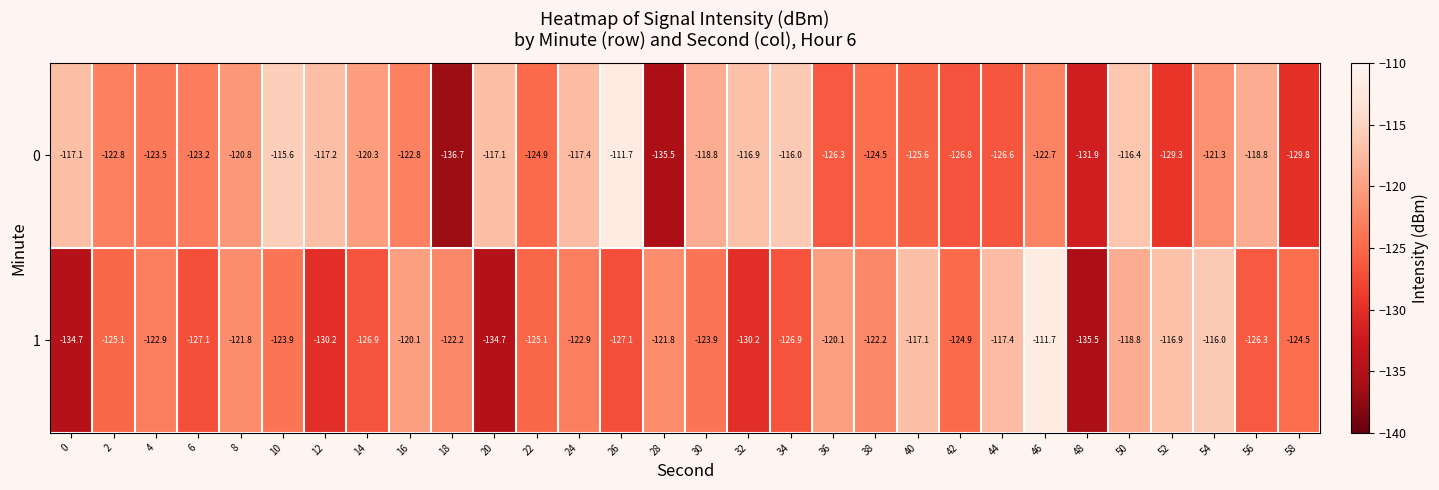

What is the difference between the 0 values at 54 and 52?

8.0